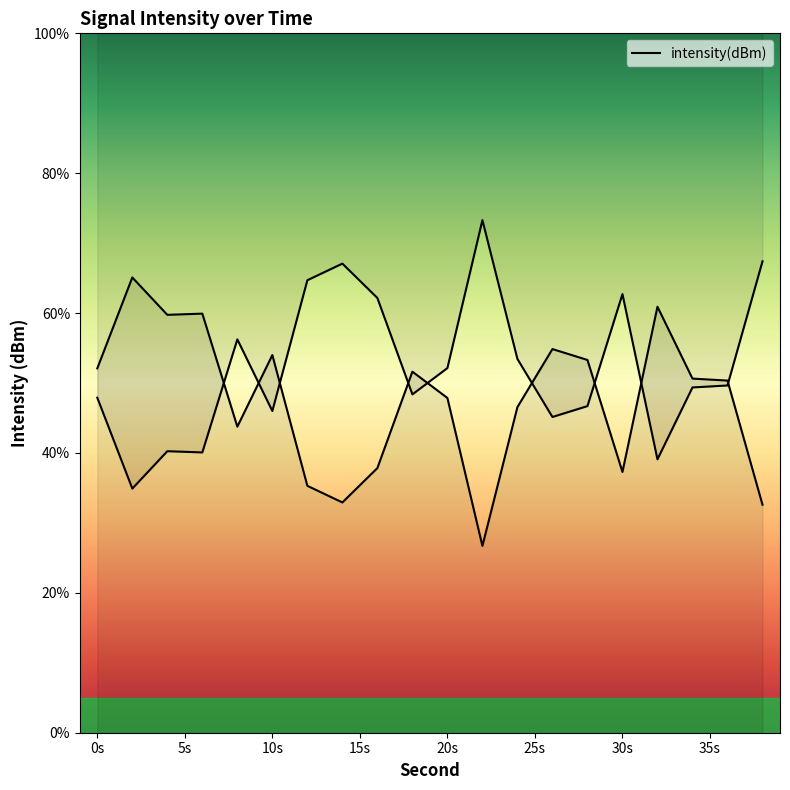

What is the difference between the values at 30 and 12?

2.0